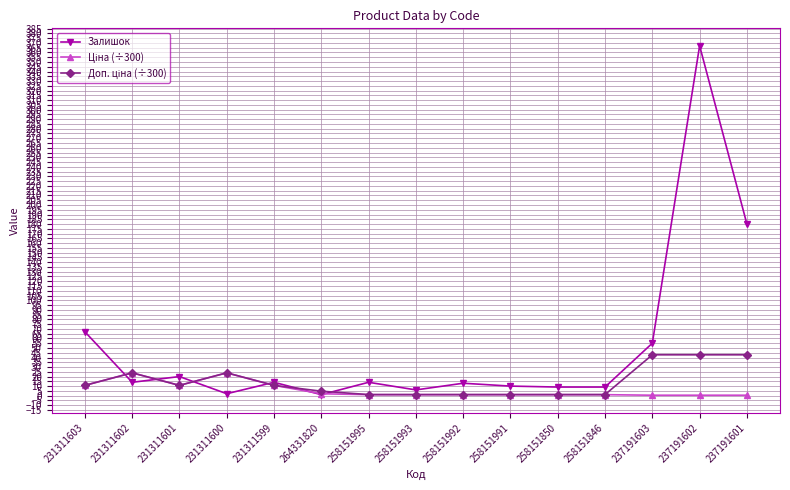

True or false: Залишок has more than 2 interior local peaks.

True